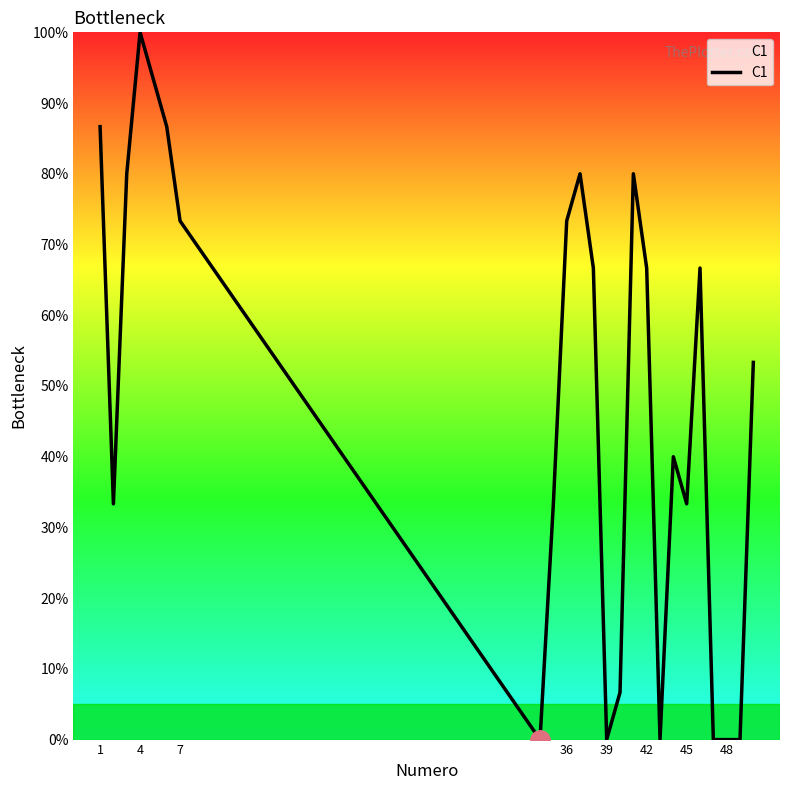

What is the maximum value shown in the chart?

100.0